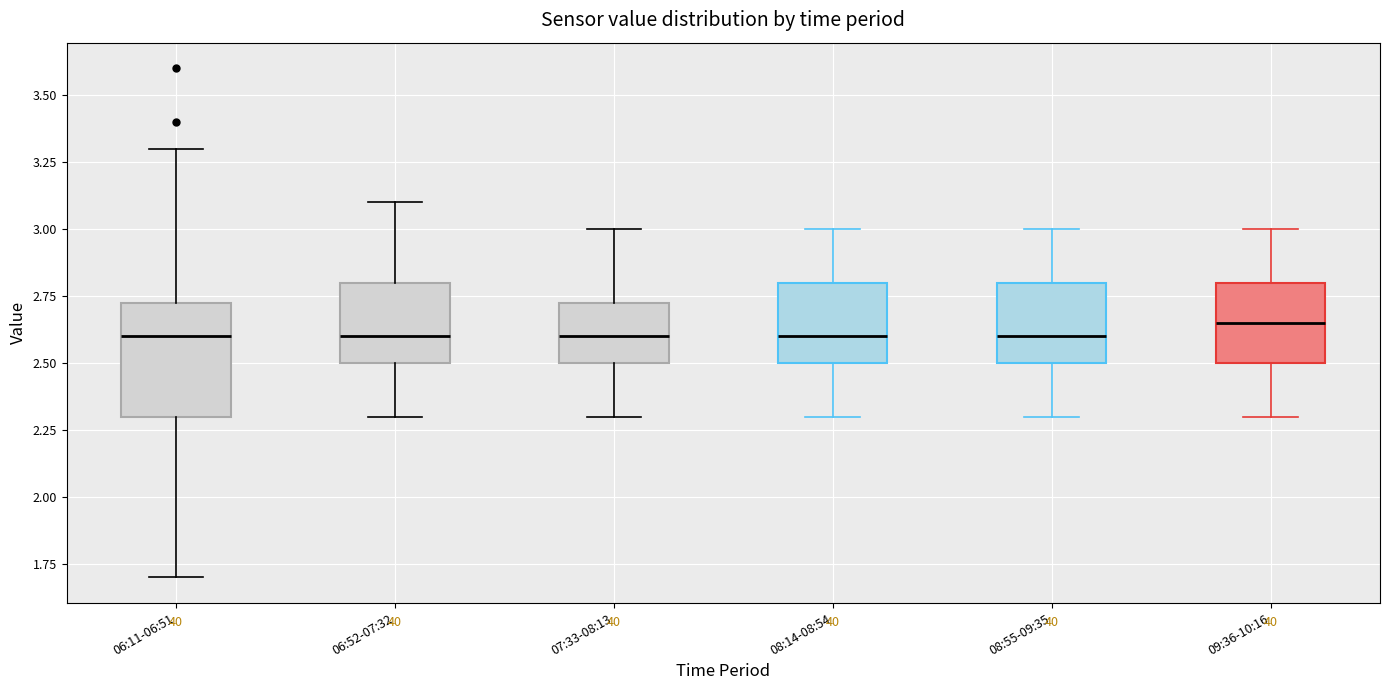

Reading left to right, transcribe this box plot: for each box, give where its median line is, the range the box spans, and where its two whiskers end, as read against the y-axis. The values are not printed on the chart, so give them approximately, as read against the axis.

06:11-06:51: median 2.60, box 2.30 to 2.75, whiskers 1.70 to 3.30
06:52-07:32: median 2.60, box 2.50 to 2.80, whiskers 2.30 to 3.10
07:33-08:13: median 2.60, box 2.50 to 2.75, whiskers 2.30 to 3.00
08:14-08:54: median 2.60, box 2.50 to 2.80, whiskers 2.30 to 3.00
08:55-09:35: median 2.60, box 2.50 to 2.80, whiskers 2.30 to 3.00
09:36-10:16: median 2.65, box 2.50 to 2.80, whiskers 2.30 to 3.00